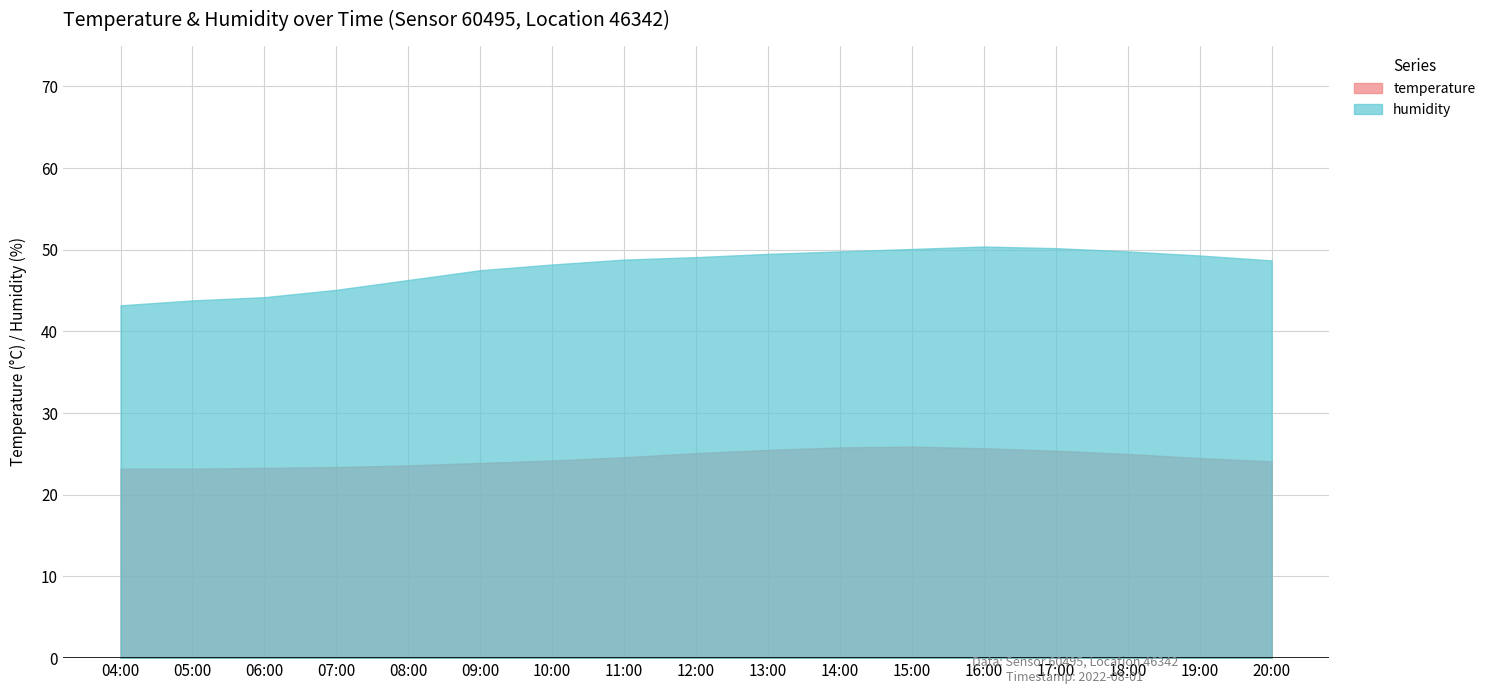

True or false: humidity has a value of 49.1 at 12:00.

True